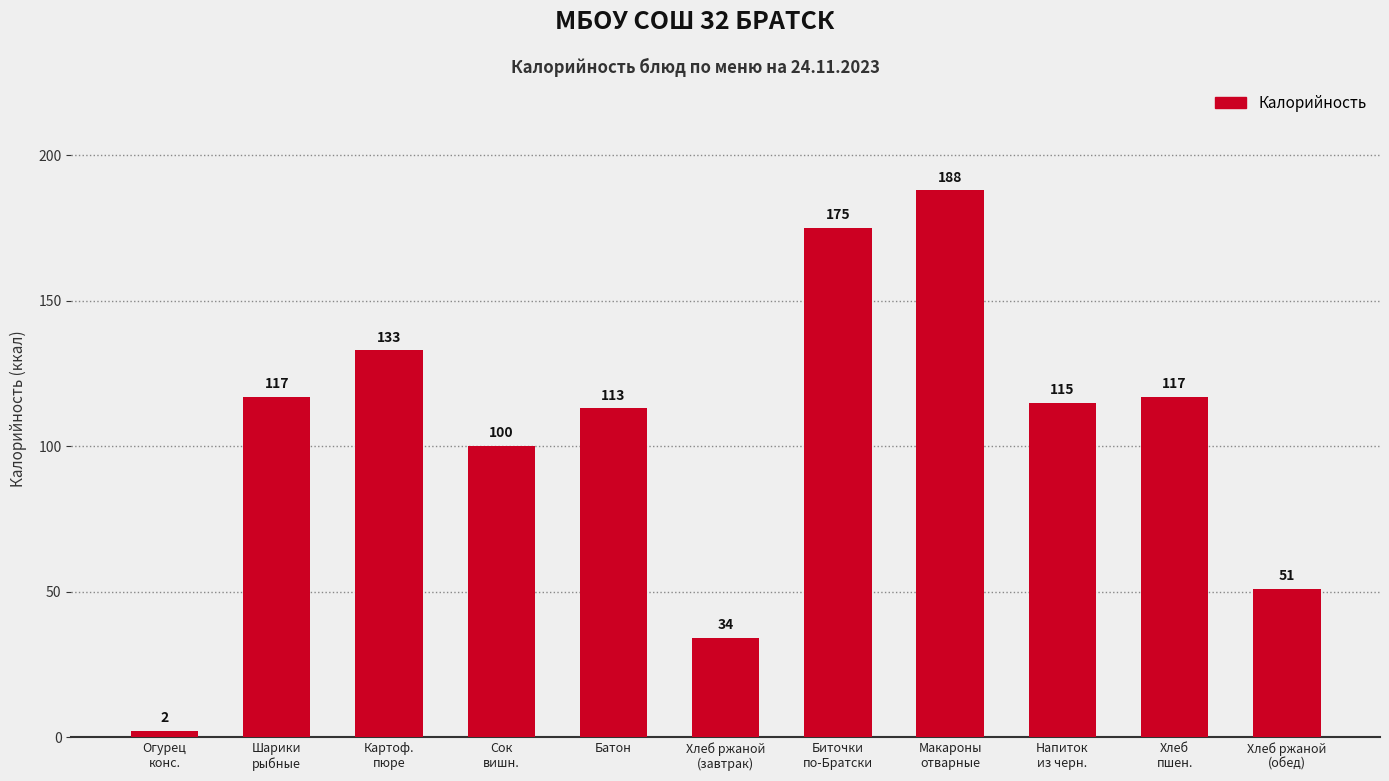

What is the difference between the maximum and minimum values?

186